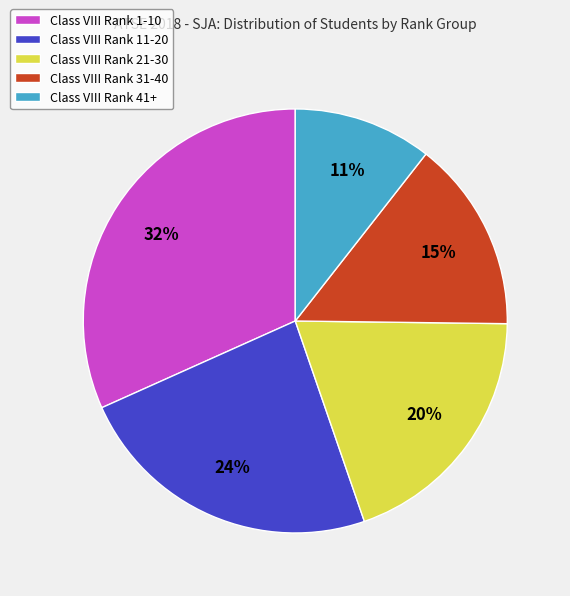

To the nearest percent, what is the average slice percentage?

20%